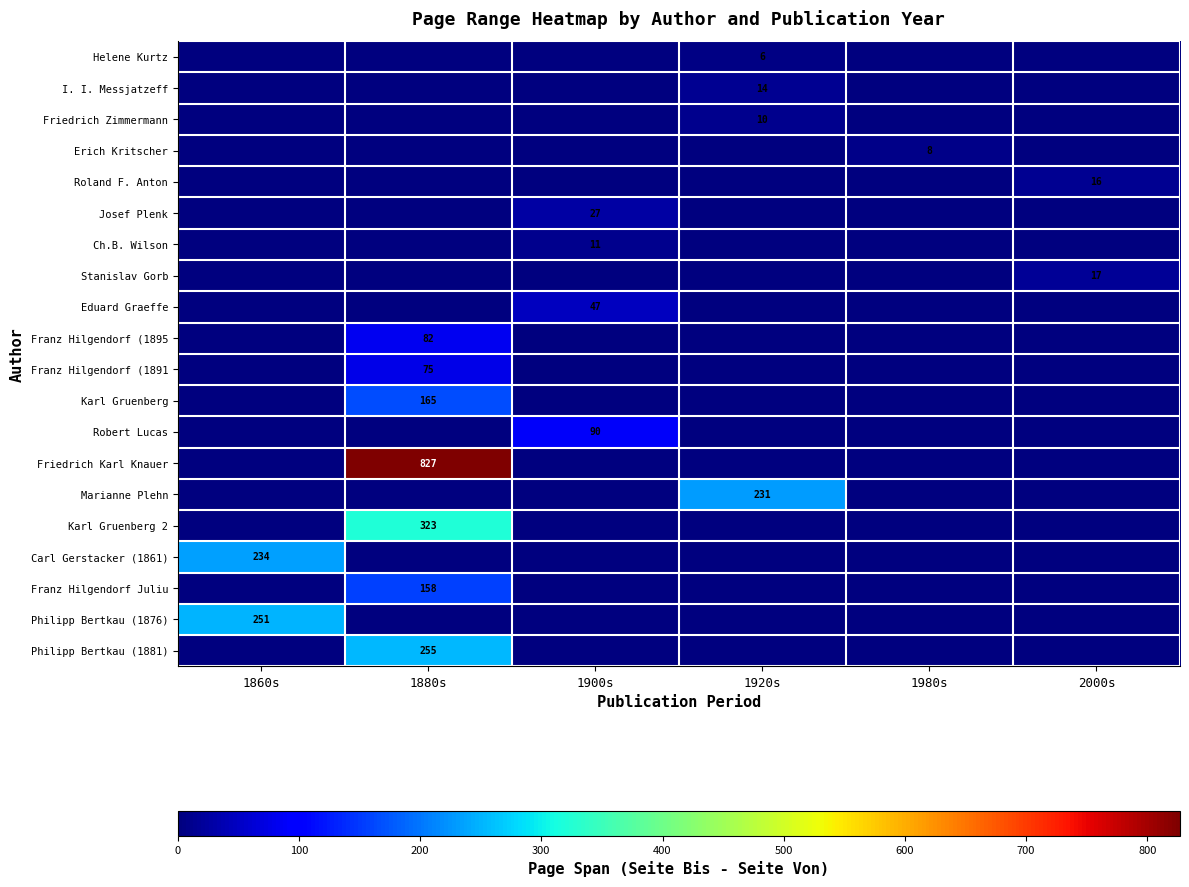

Is it true that Friedrich Karl Knauer equals 827 at 1880s?

True